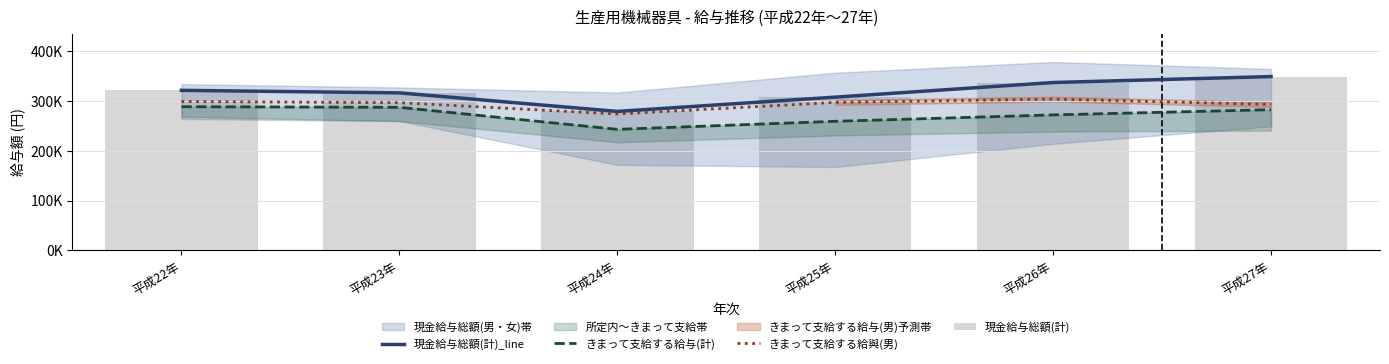

What is the spread (max minus min) of values at 平成22年?

32901